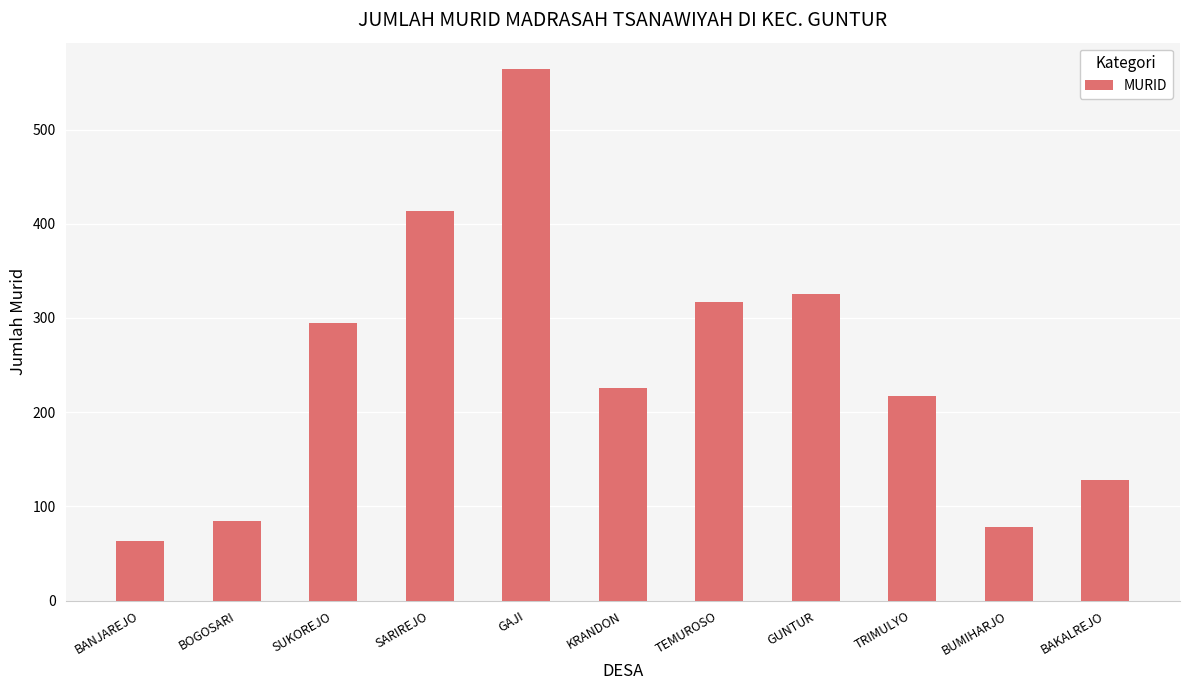

List the labels in order of value, smallest first.

BANJAREJO, BUMIHARJO, BOGOSARI, BAKALREJO, TRIMULYO, KRANDON, SUKOREJO, TEMUROSO, GUNTUR, SARIREJO, GAJI